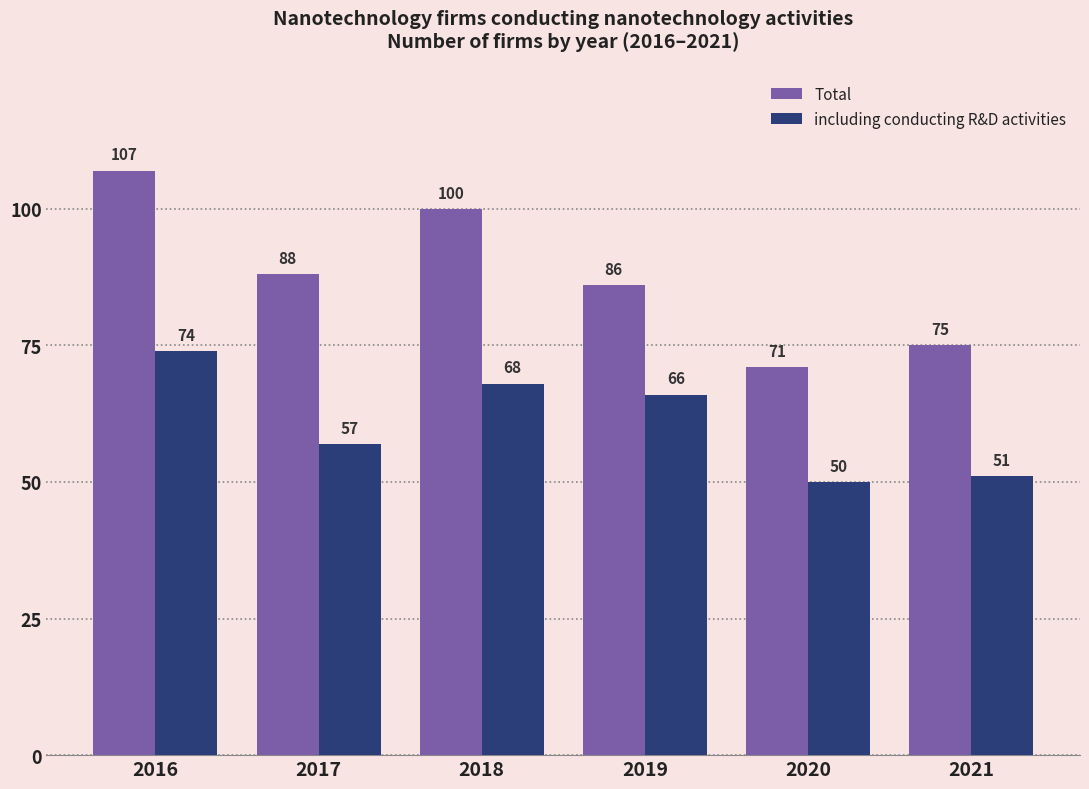

True or false: Total has a value of 100 at 2018.

True